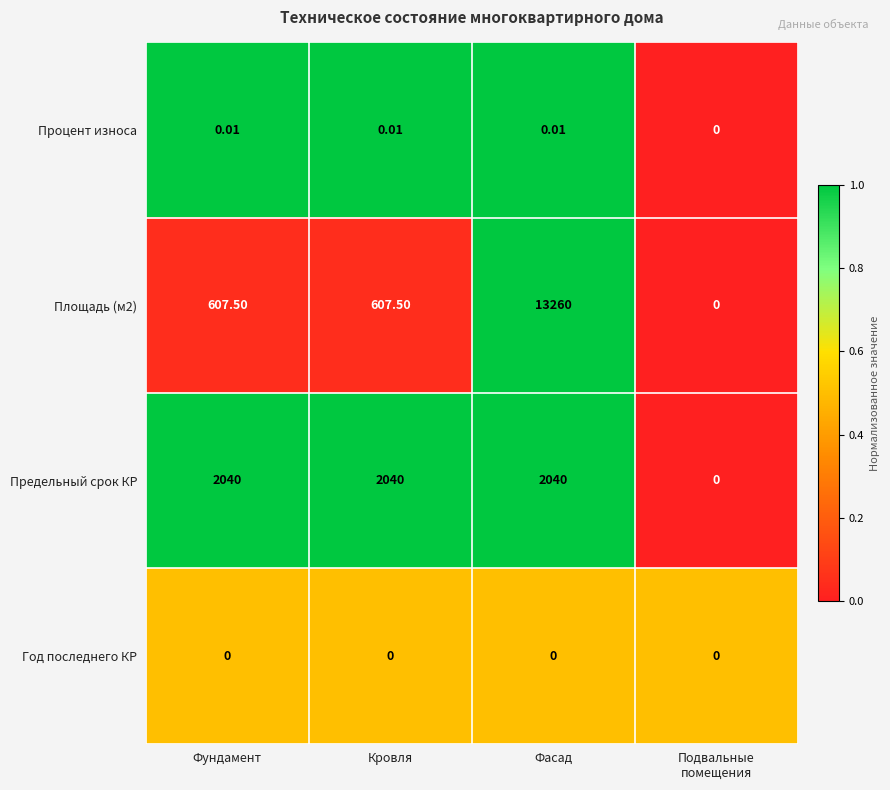

At which label does Площадь (м2) first exceed 607?

Фундамент